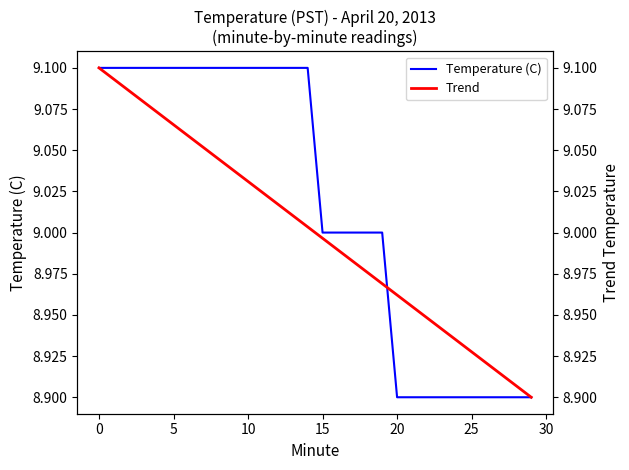

How many times do Trend and Temperature (C) cross each other?

1